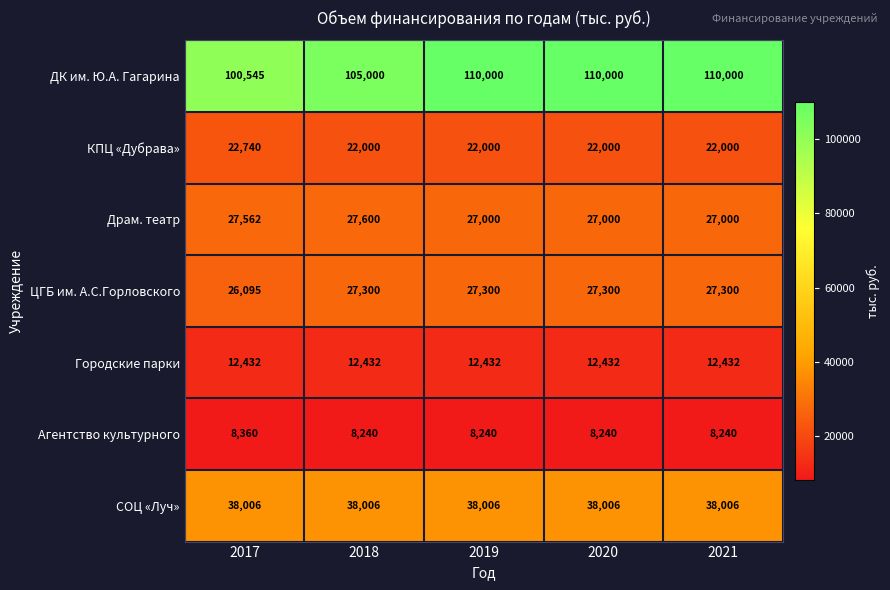

What is the average value of the Агентство культурного series?

8264